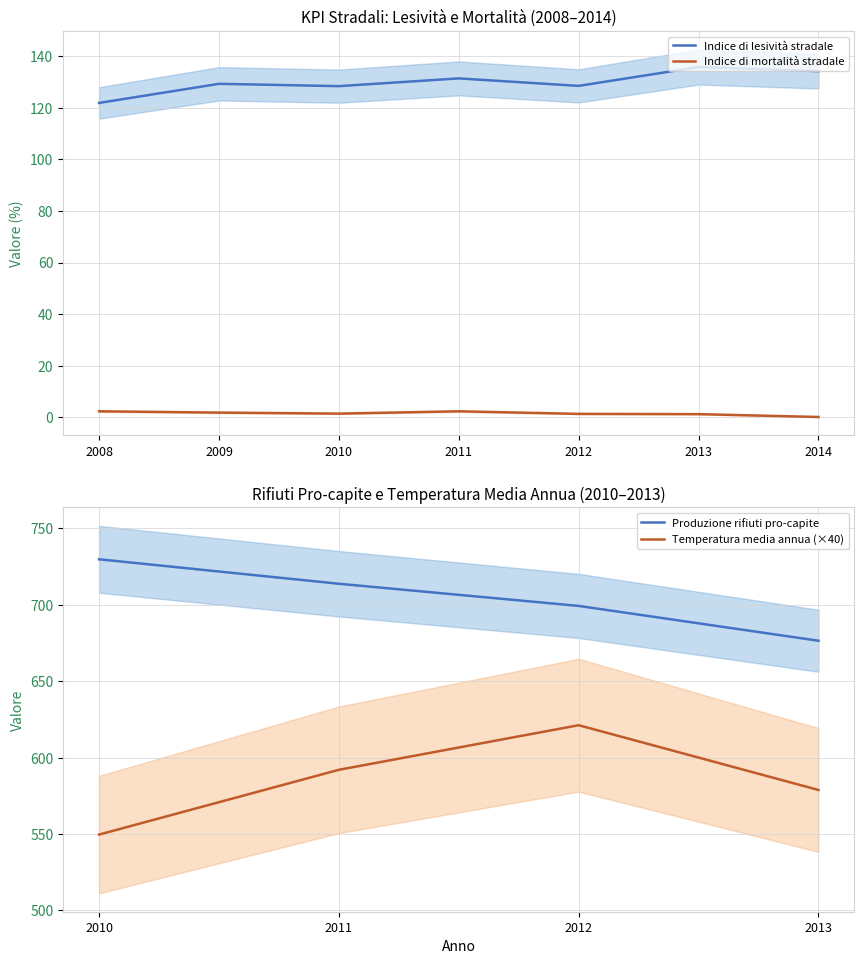

Is the value of Indice di lesività stradale at 2008 greater than the value of Indice di mortalità stradale at 2013?

Yes